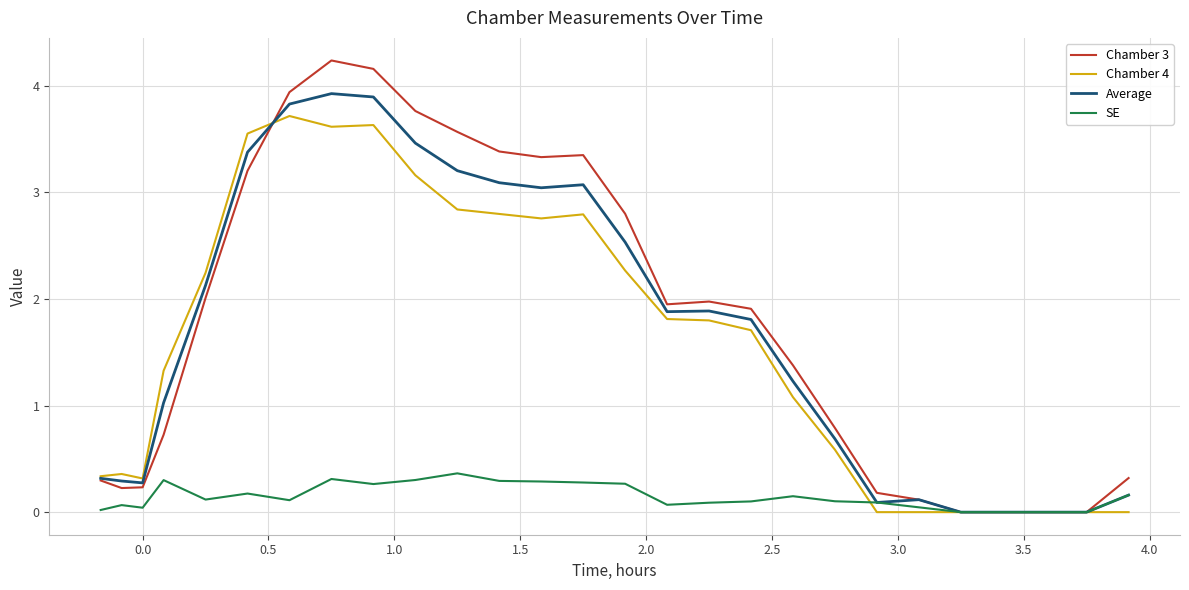

What is the sum of the values at 24 and 18?

6.2